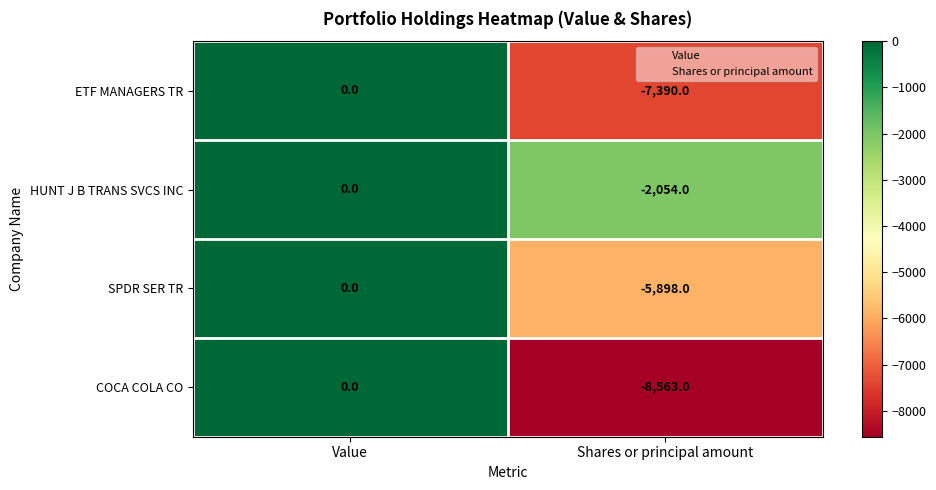

Reading left to right, what are all the values shown in this chart?

ETF MANAGERS TR: 0	-7390
HUNT J B TRANS SVCS INC: 0	-2054
SPDR SER TR: 0	-5898
COCA COLA CO: 0	-8563